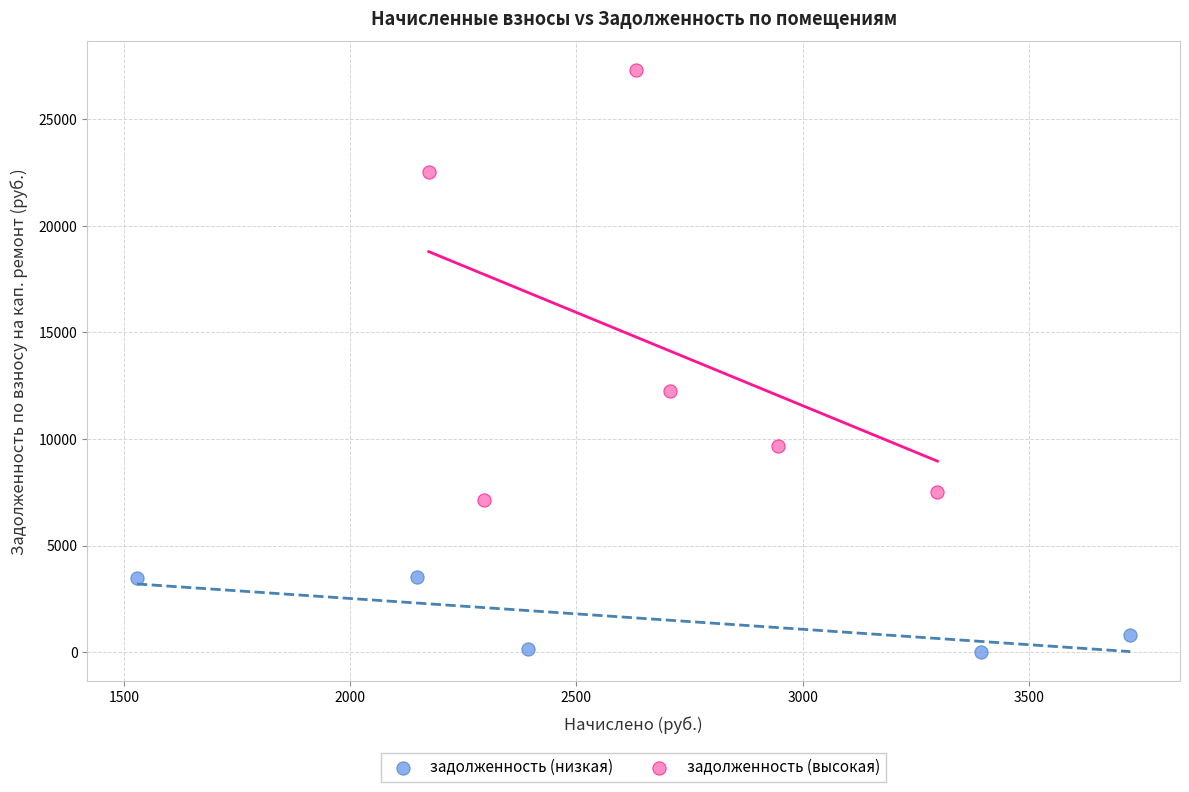

What are all the series names shown in the legend?

задолженность (низкая), задолженность (высокая)